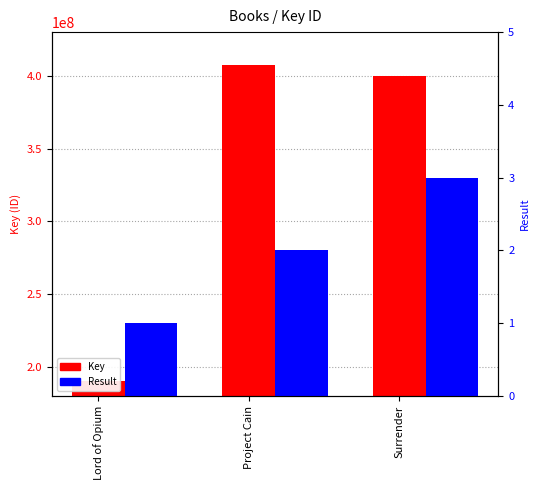

List the labels in order of Result value, smallest first.

Lord of Opium, Project Cain, Surrender